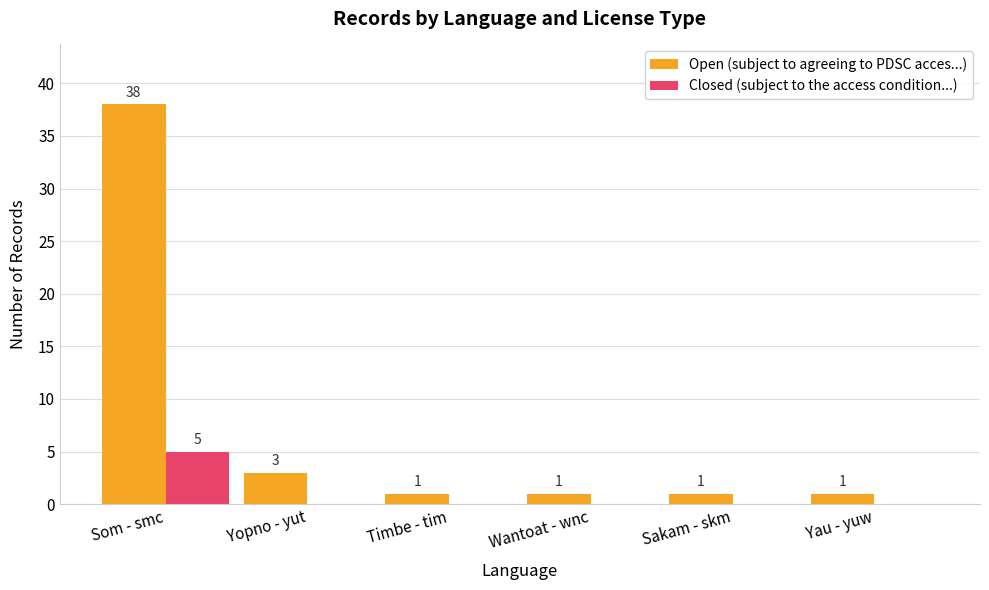

What is the maximum value for Open (subject to agreeing to PDSC acces...)?

38